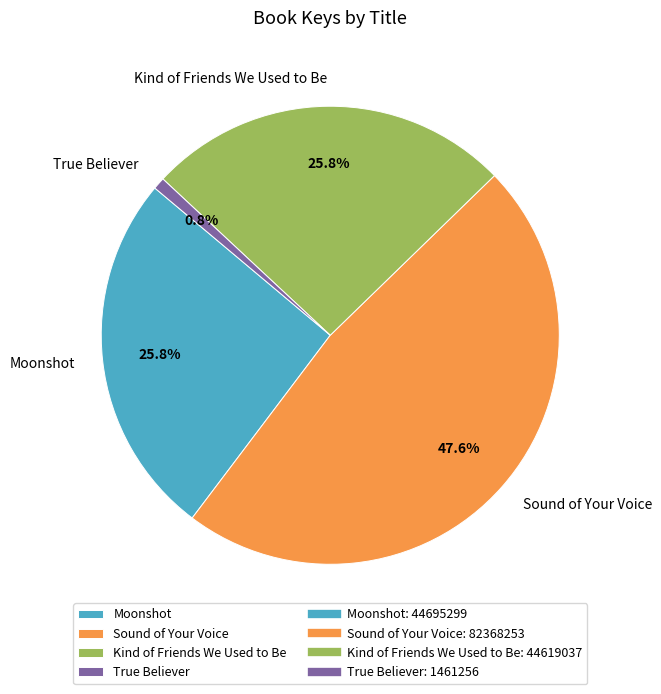

What is the largest slice in the pie chart?

Sound of Your Voice